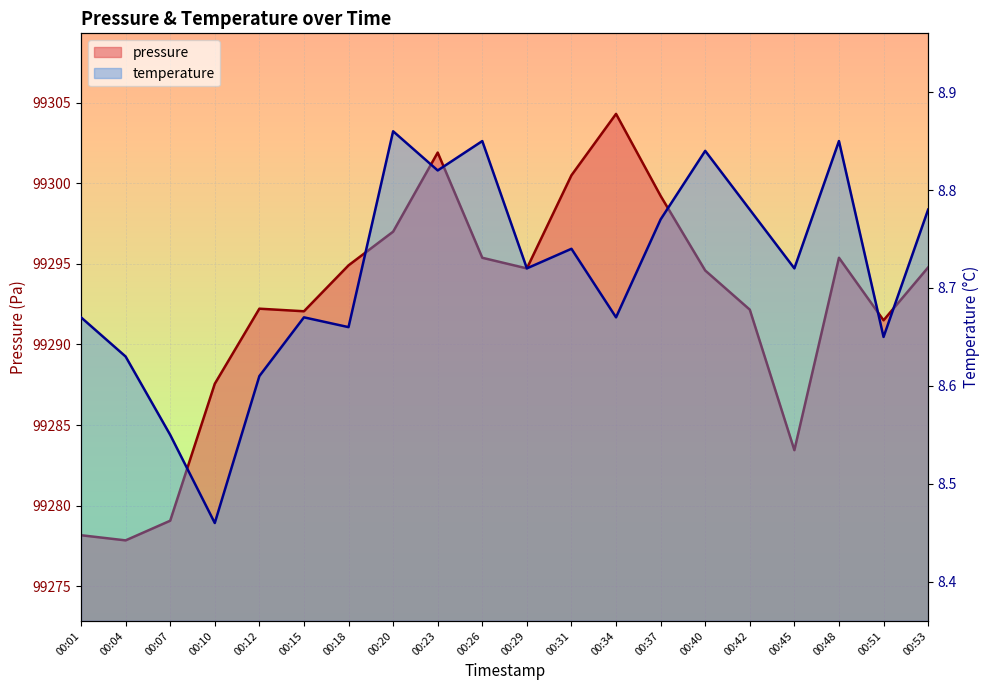

What is the average value of the temperature series?

8.7